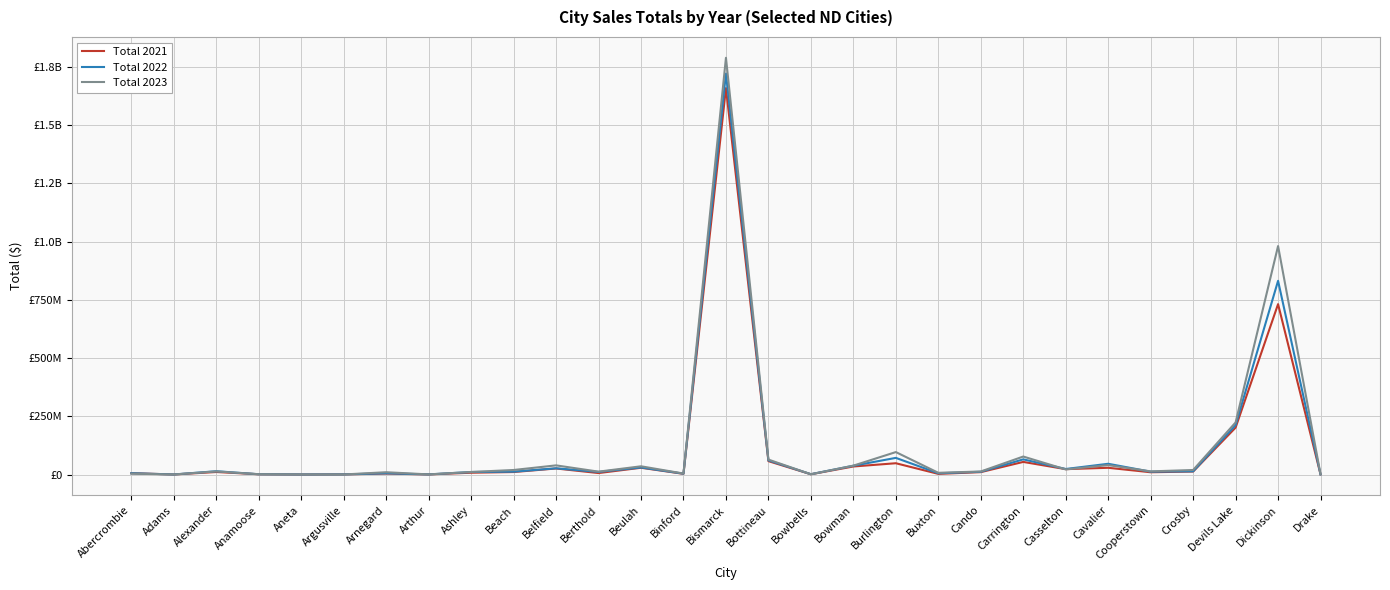

At which category does the chart reach its minimum across all series?

Aneta